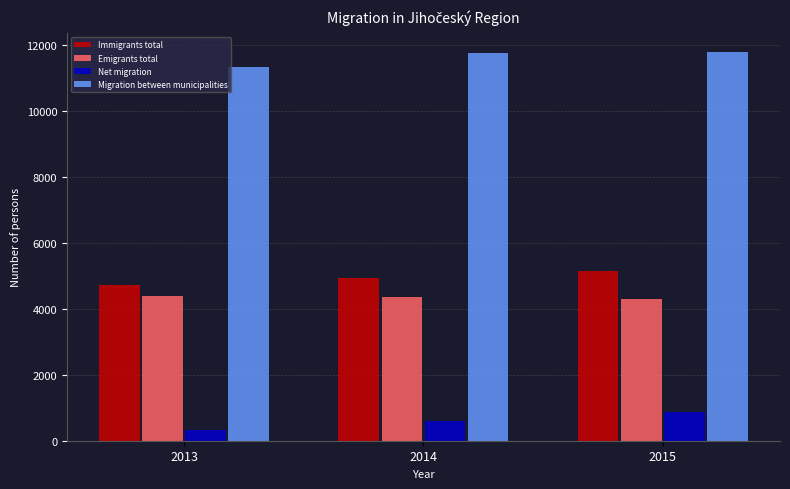

At how many categories does at least one series exceed 4552?

3